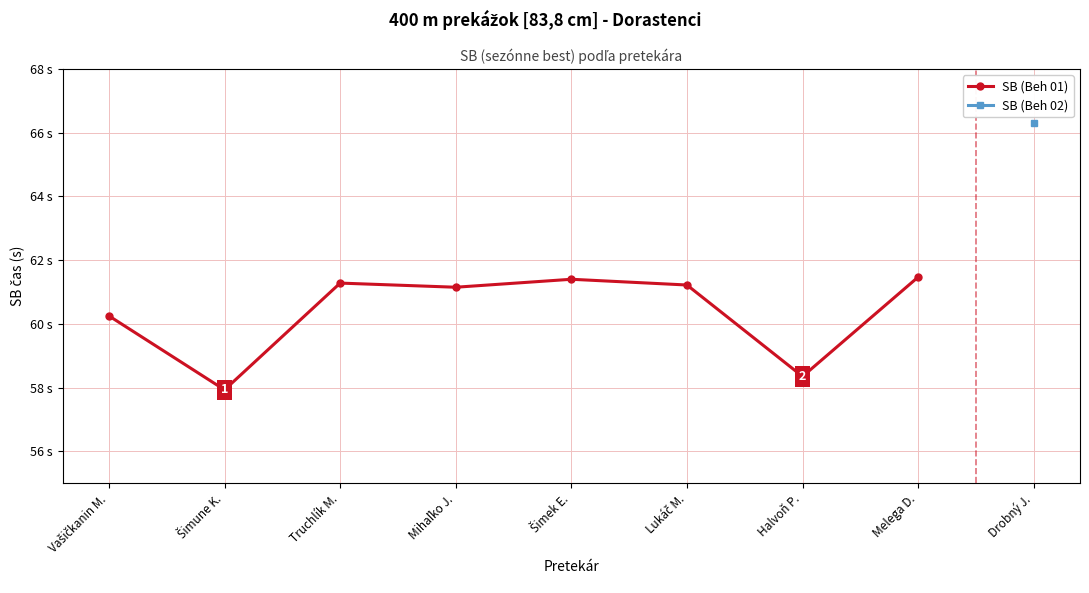

Read the value at Vašičkanin M..

60.2